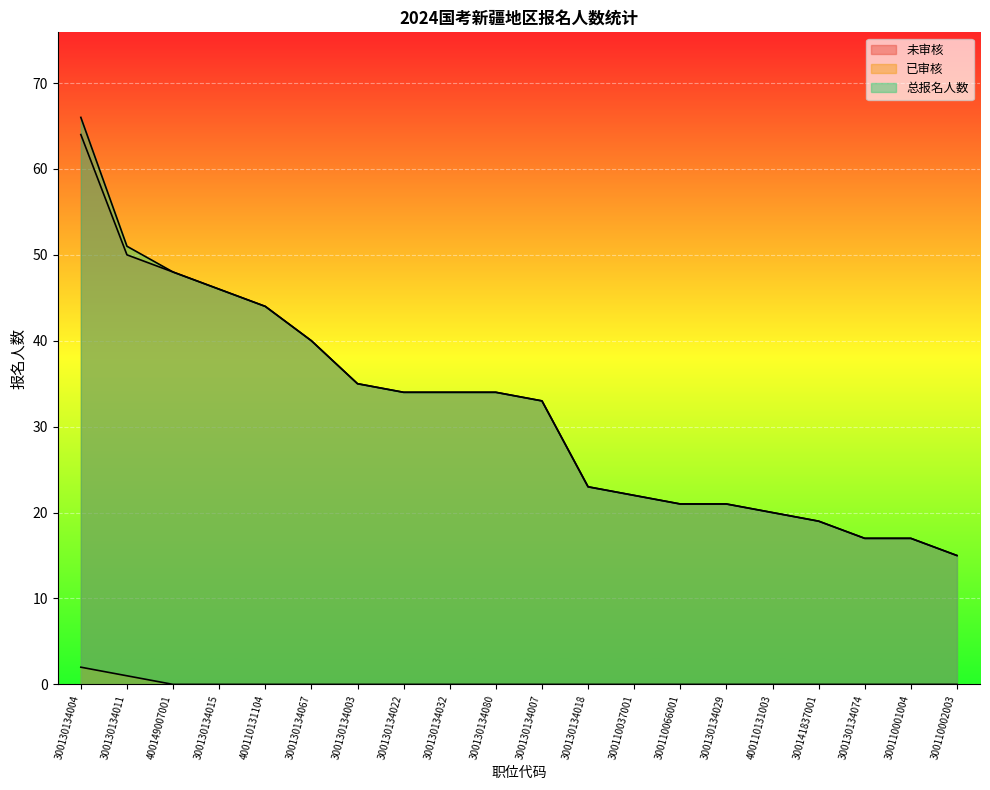

At which label is 总报名人数 closest to 40?

300130134067